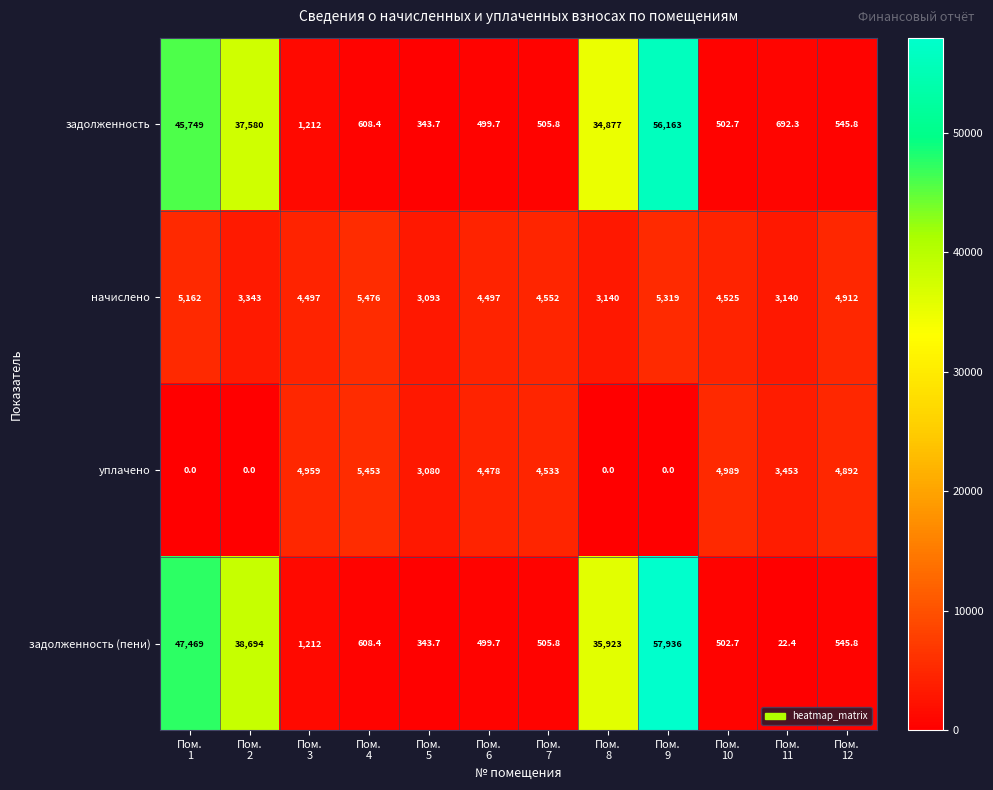

What is the sum of all задолженность (пени) values?

184262.5